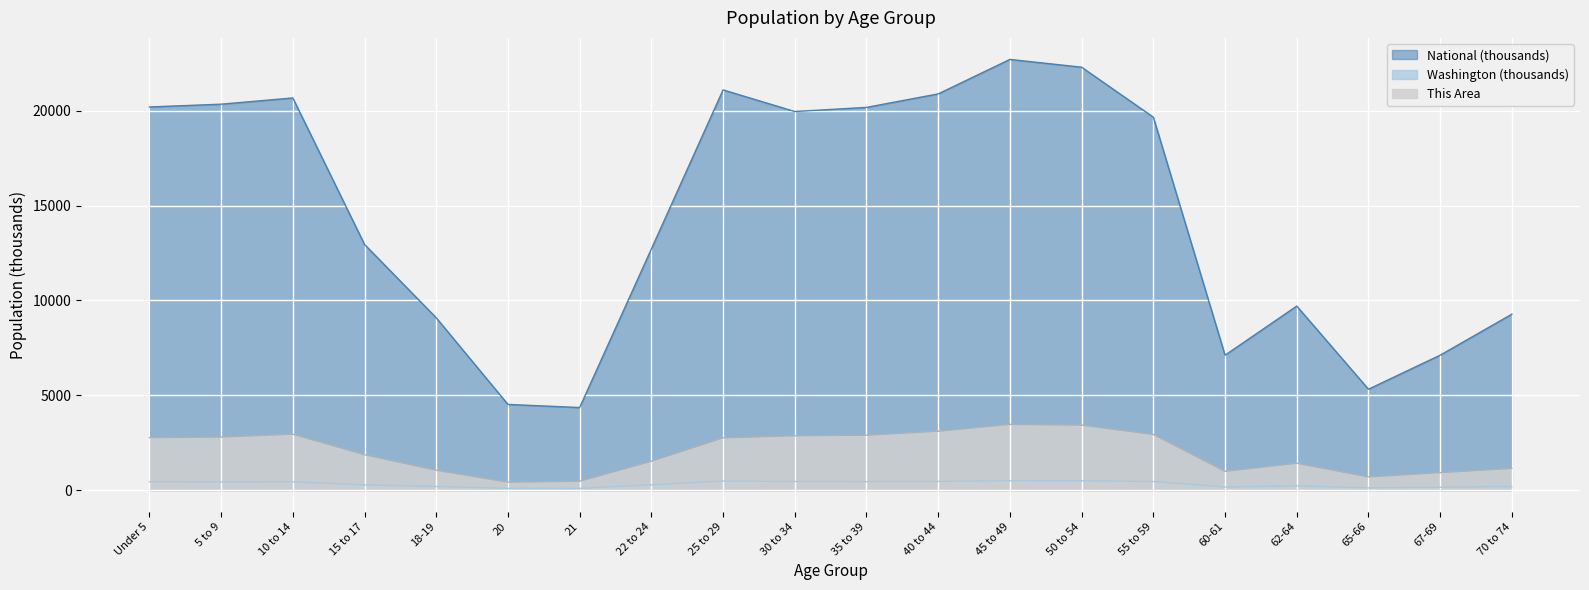

Where is the first local maximum for National?

10 to 14